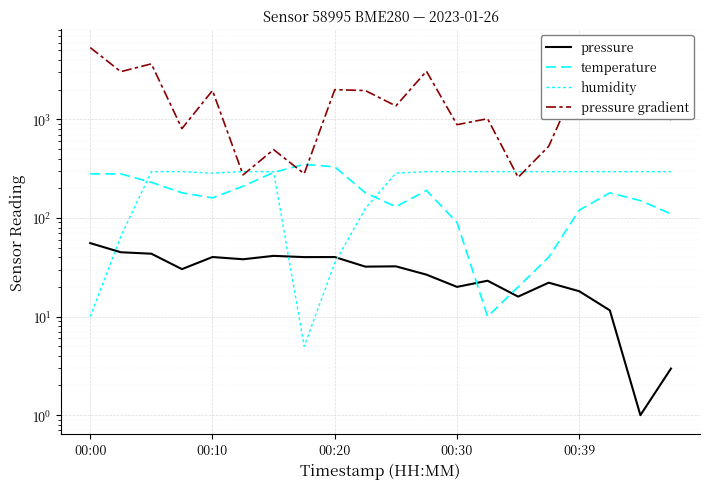

True or false: pressure and humidity intersect in this chart.

True